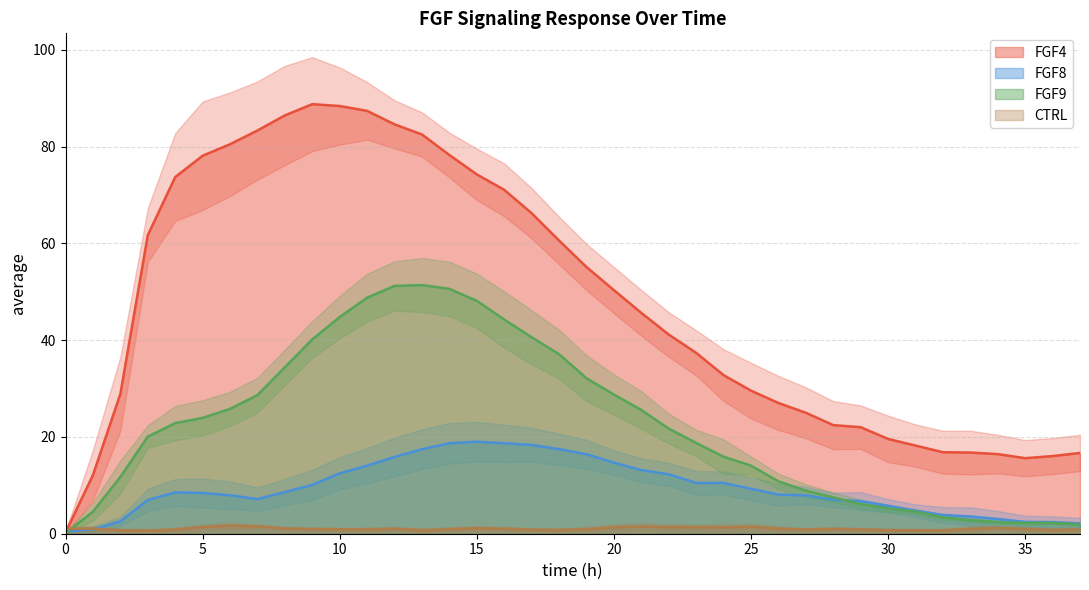

List the labels in order of FGF8 value, largest first.

15, 16, 14, 17, 18, 13, 19, 12, 20, 11, 21, 10, 22, 24, 23, 9, 25, 8, 4, 5, 26, 6, 27, 7, 28, 3, 29, 30, 31, 32, 33, 34, 2, 35, 36, 37, 1, 0